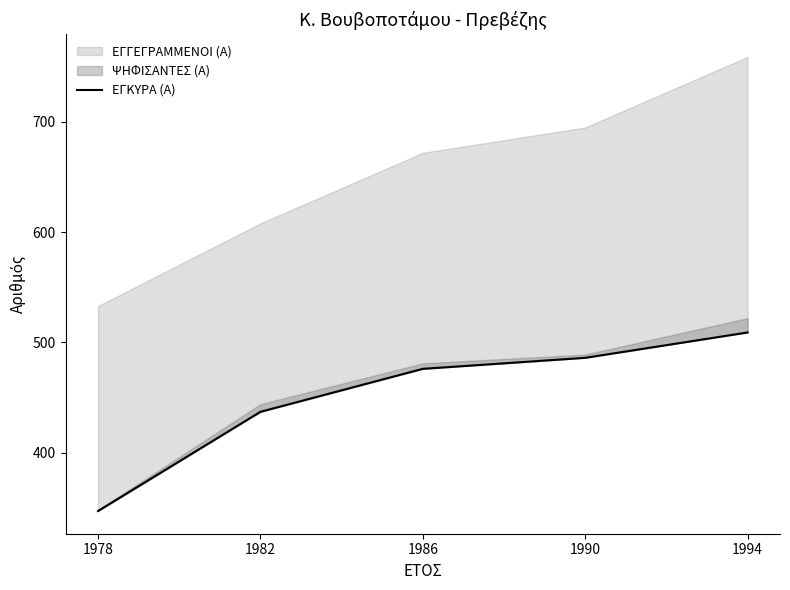

Which has a higher value, 1978 or 1994?

1994